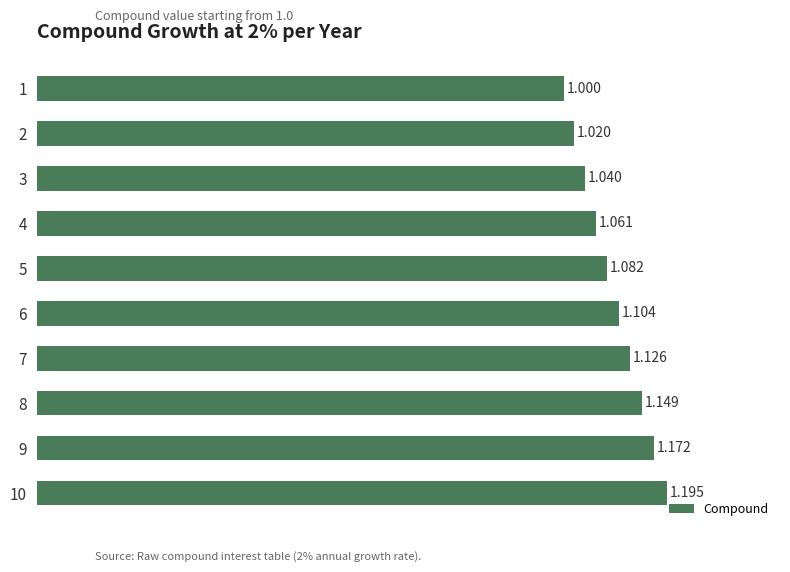

What is the sum of the values at 2 and 3?

2.1